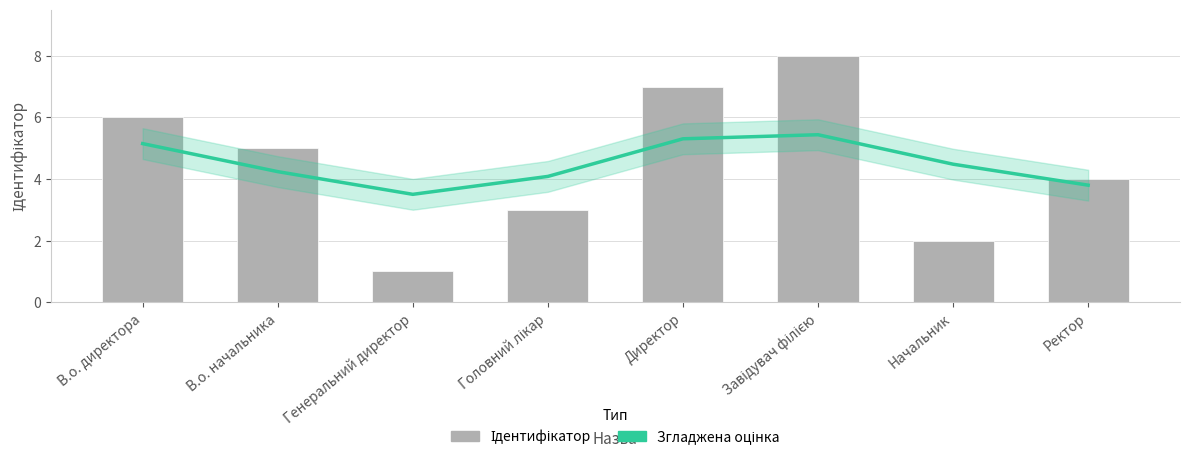

Are the bars horizontal?

No